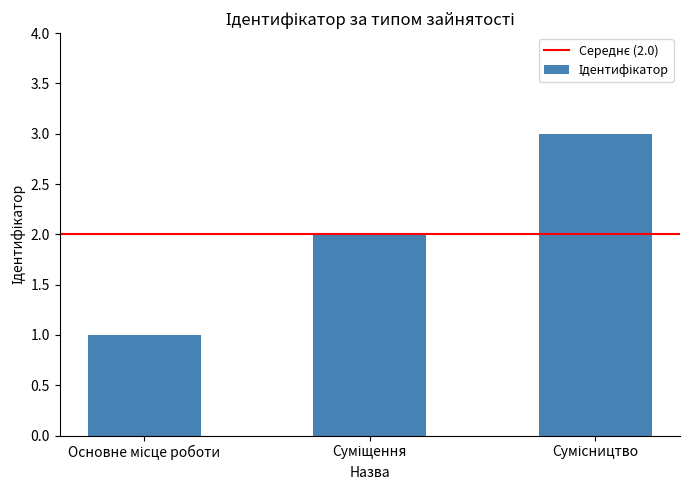

What is the greatest value displayed?

3